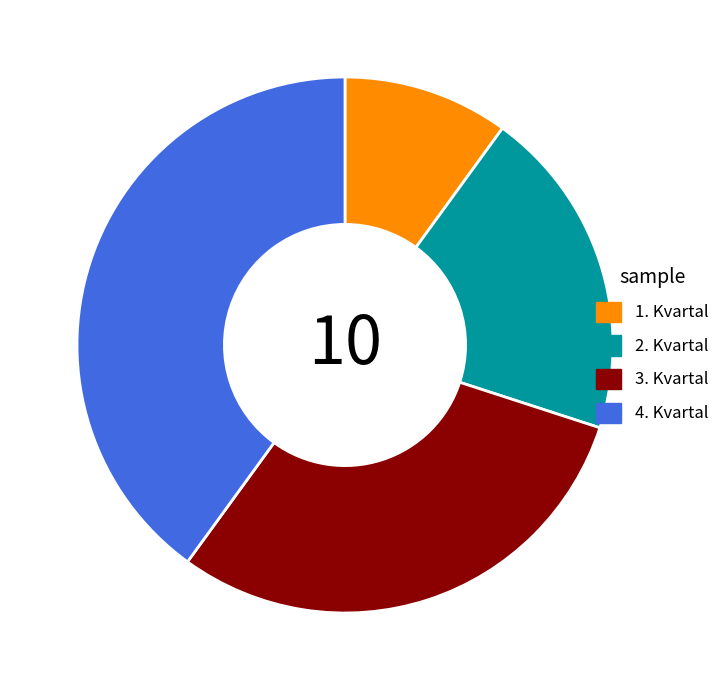

Which slice is the smallest?

1. Kvartal